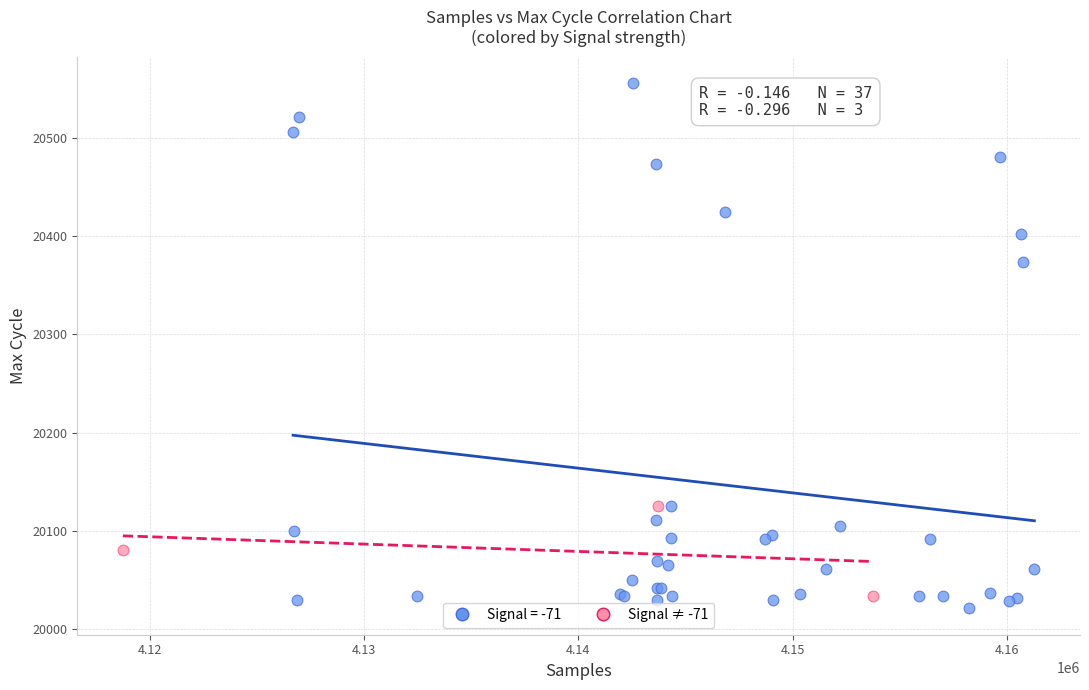

Which series contains the highest Y value?

Signal = -71